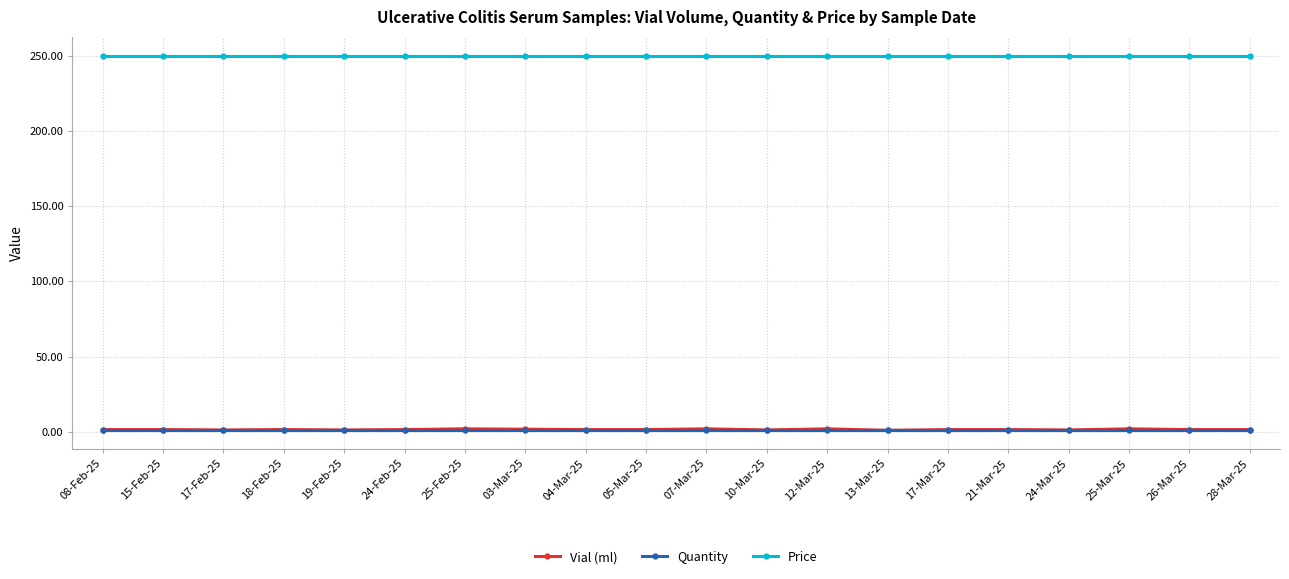

At how many categories does at least one series exceed 115?

20